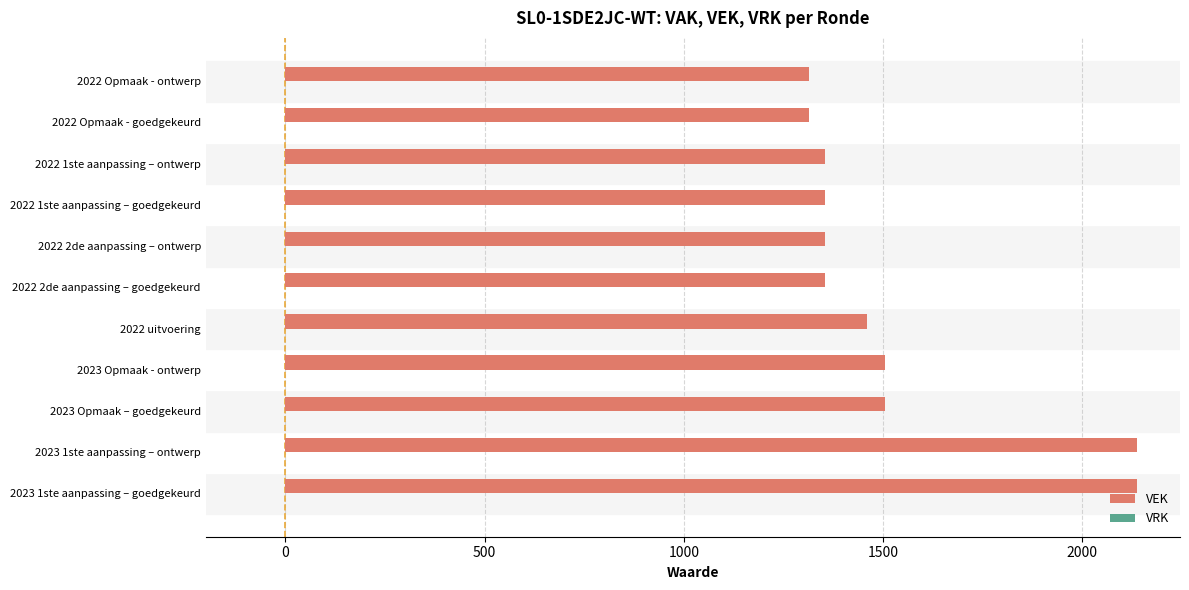

Which has a higher value, 2023 1ste aanpassing – goedgekeurd or 2022 uitvoering?

2023 1ste aanpassing – goedgekeurd